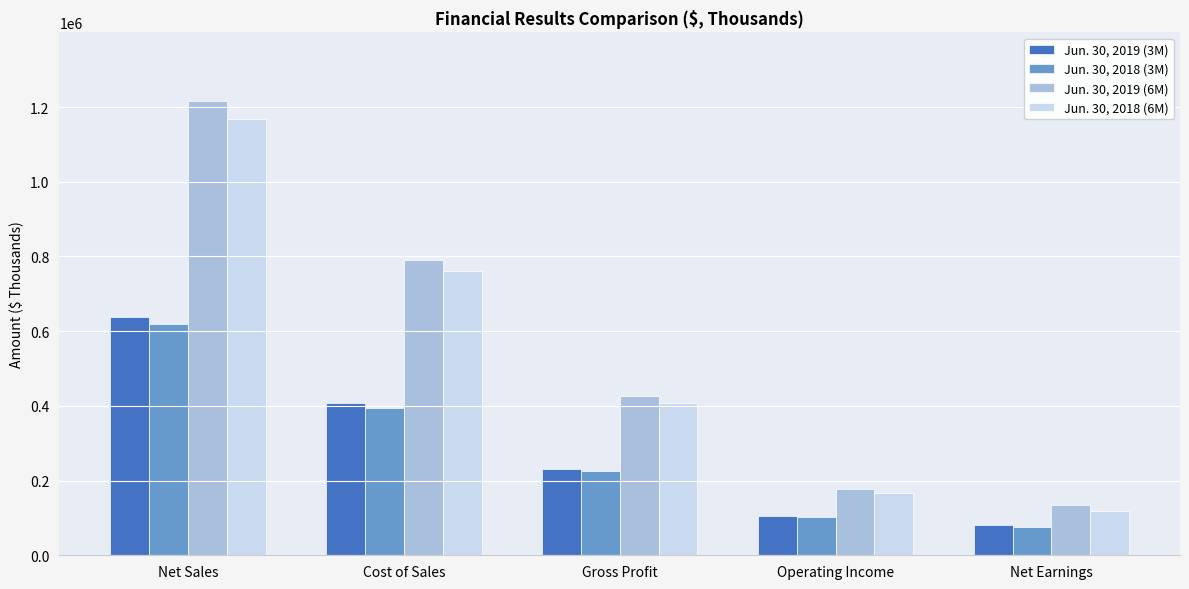

What is the sum of all Jun. 30, 2018 (6M) values?

2620645